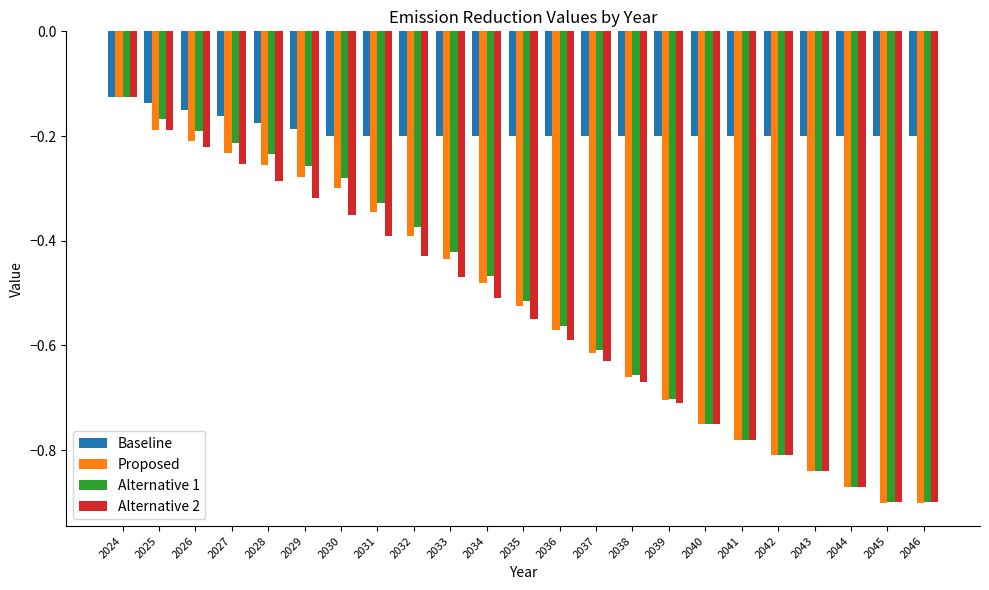

Is the value of Baseline at 2034 greater than the value of Alternative 1 at 2042?

Yes